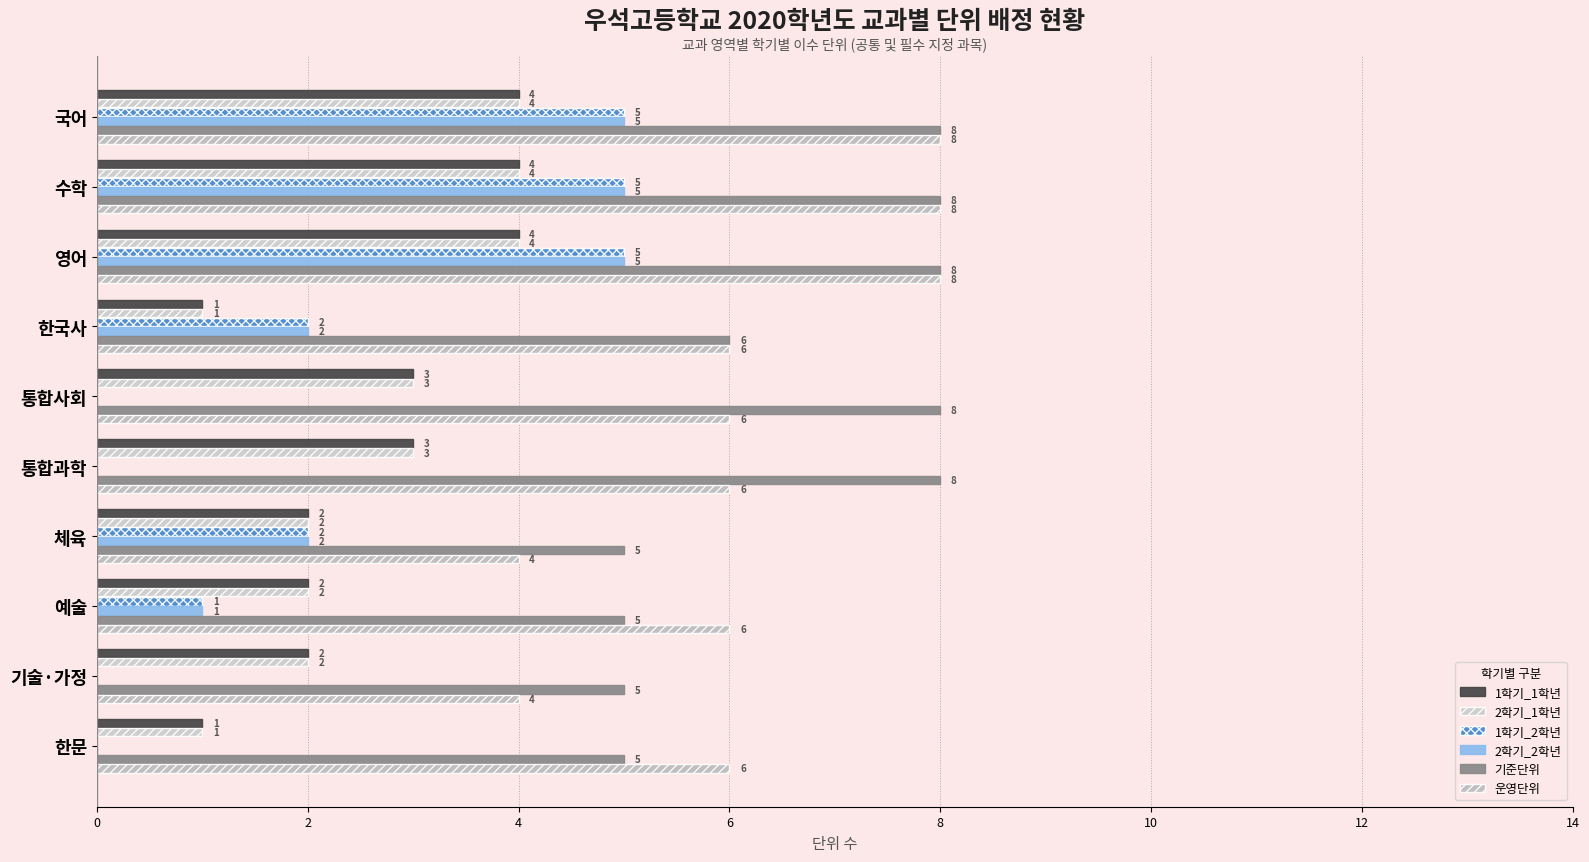

How many categories are shown in the chart?

10